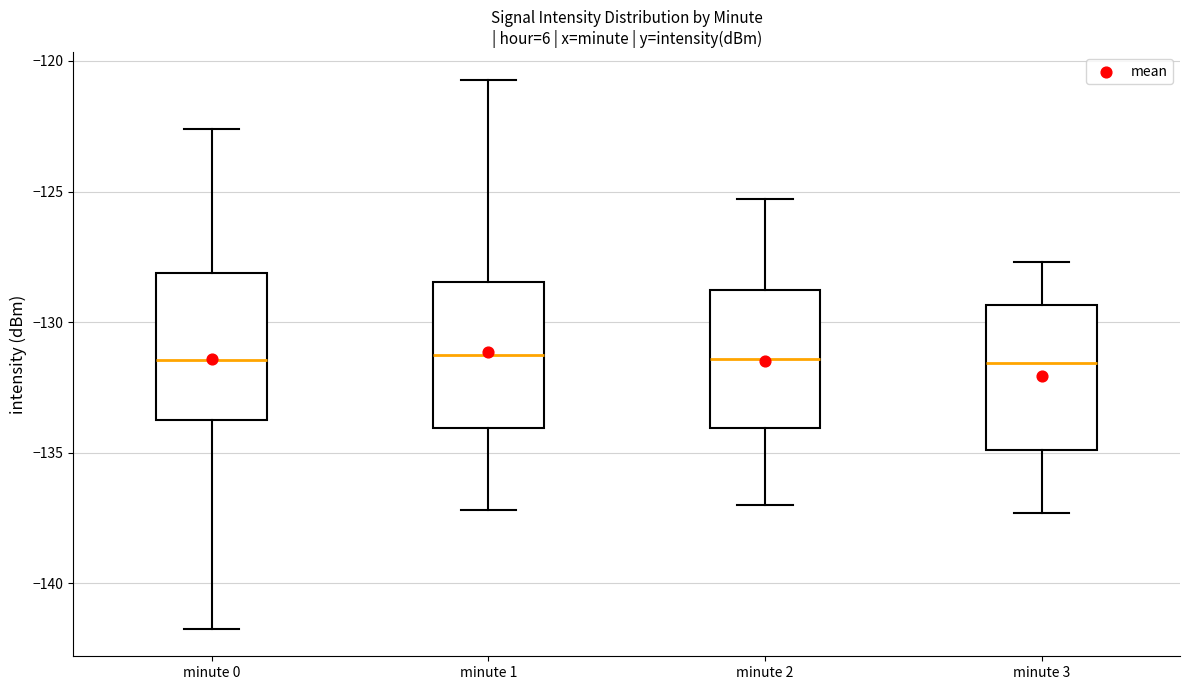

Reading left to right, transcribe this box plot: for each box, give where its median line is, the range the box spans, and where its two whiskers end, as read against the y-axis. The values are not printed on the chart, so give them approximately, as read against the axis.

minute 0: median -131.5, box -133.5 to -128.0, whiskers -141.5 to -122.5
minute 1: median -131.0, box -134.0 to -128.5, whiskers -137.0 to -120.5
minute 2: median -131.5, box -134.0 to -129.0, whiskers -137.0 to -125.5
minute 3: median -131.5, box -135.0 to -129.5, whiskers -137.5 to -127.5